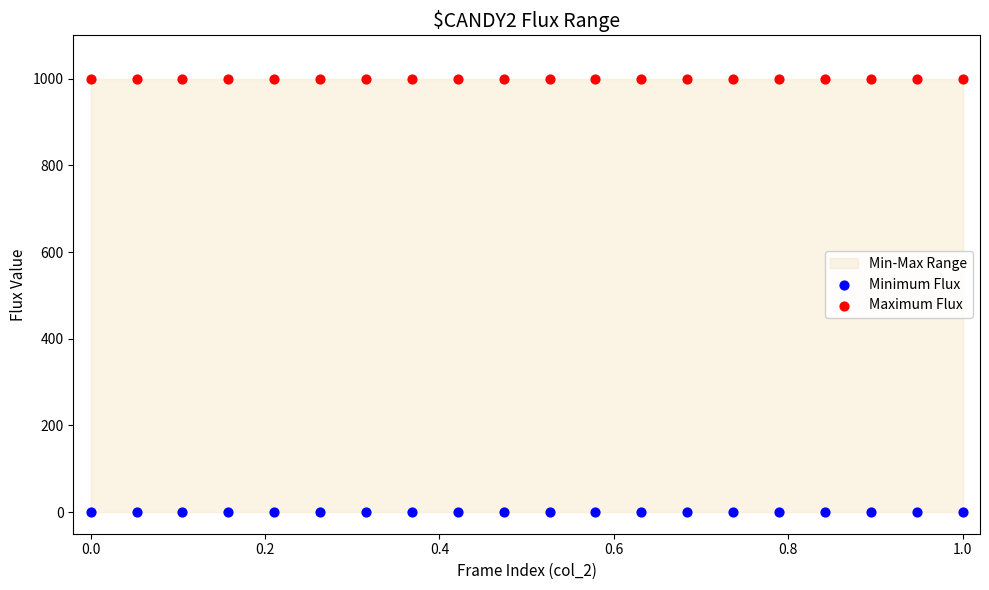

Which series reaches the minimum Y coordinate?

Minimum Flux